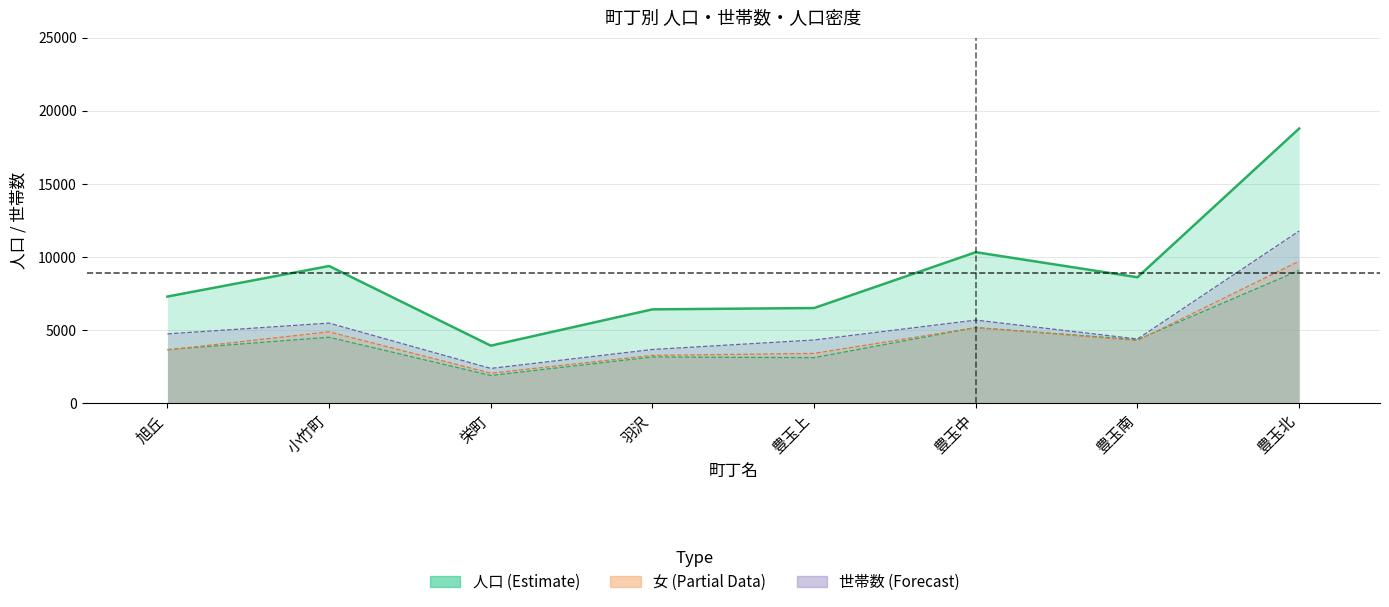

At which category does the chart reach its peak across all series?

豊玉北